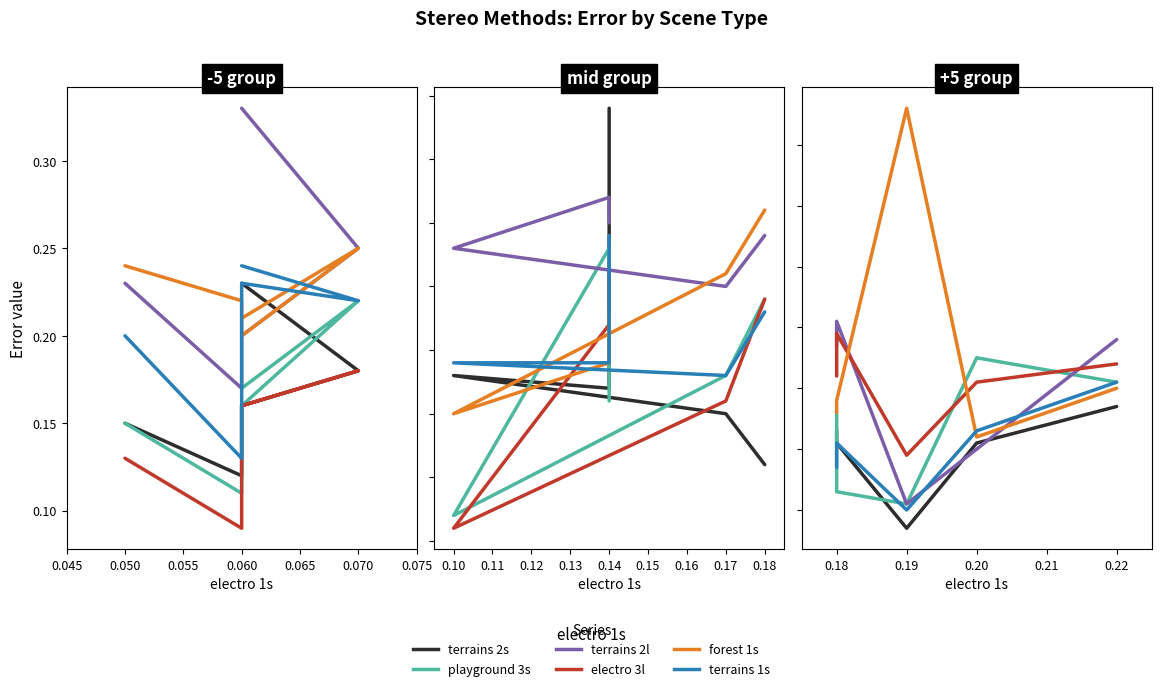

Which series has the largest total across all categories?

forest 1s